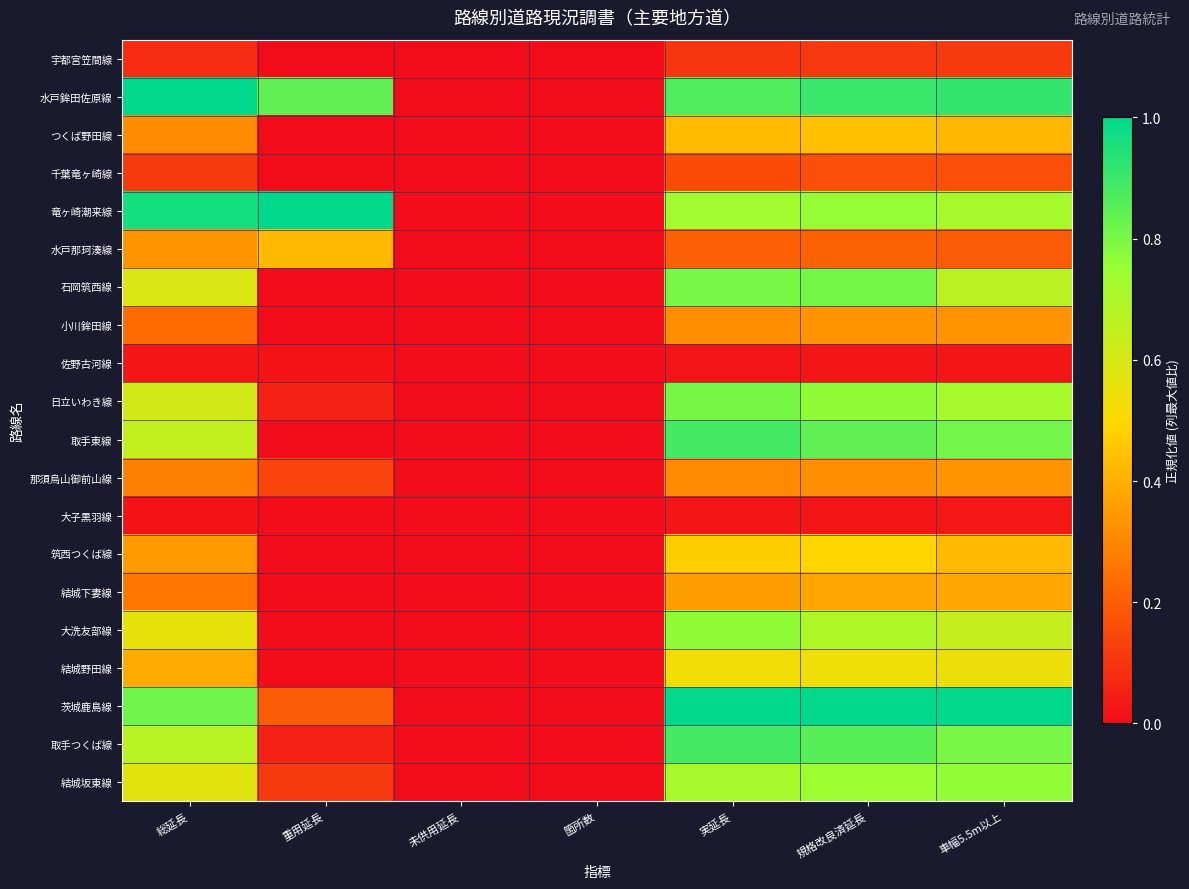

At which category is the sum across all series the highest?

規格改良済延長